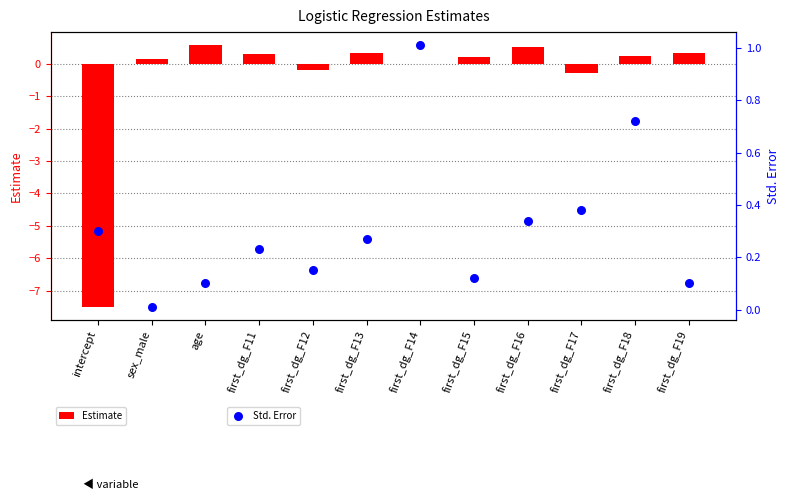

Is the value of Estimate at first_dg_F11 greater than the value of Std. Error at first_dg_F14?

No